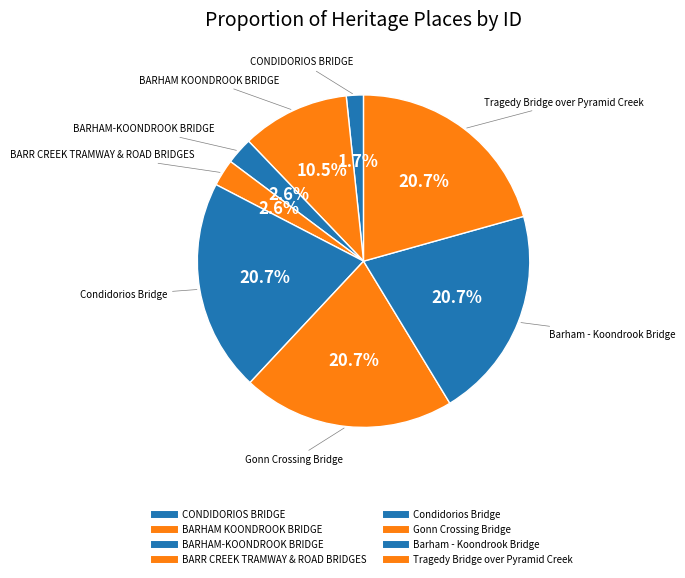

Which category has the biggest portion of the pie?

Tragedy Bridge over Pyramid Creek